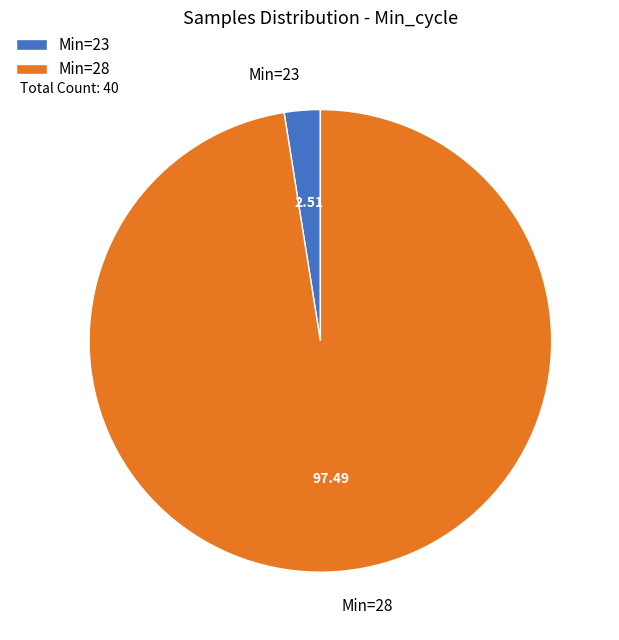

What is the ratio of the value at Min=28 to the value at Min=23?

38.8